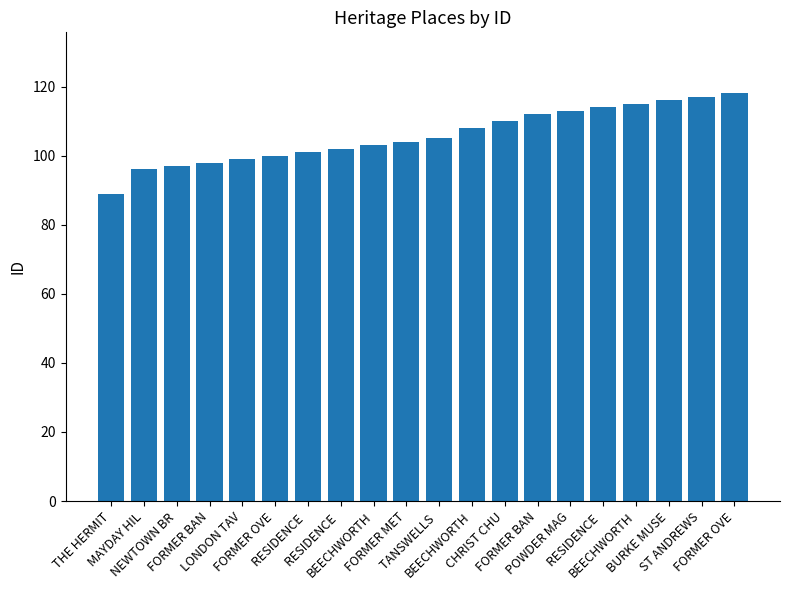

Does the chart contain any negative values?

No